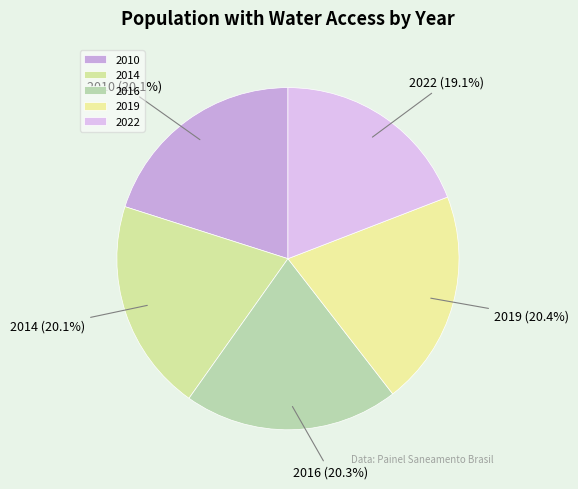

Which slice is the smallest?

2022